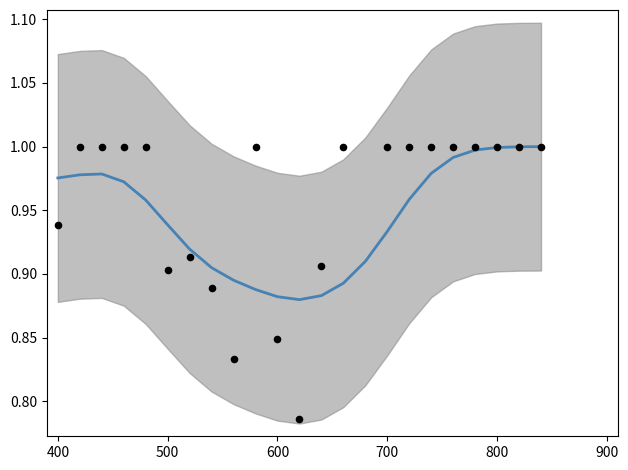

At how many categories does at least one series exceed 0?

23